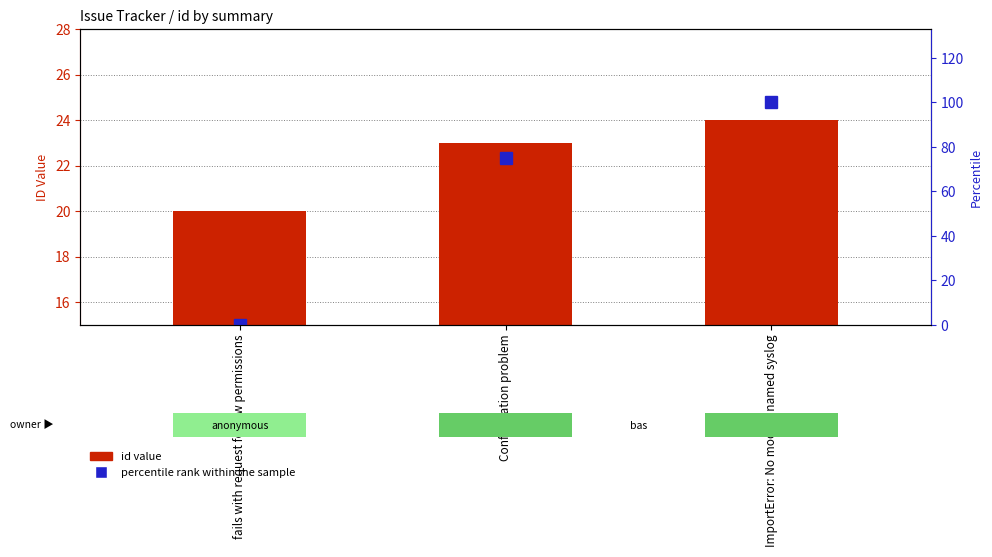

List the series in order of their peak value, lowest first.

id, percentile rank within the sample